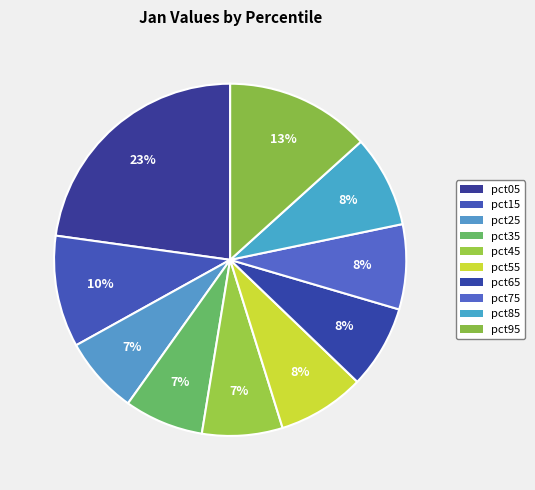

Count the number of slices in the pie.

10